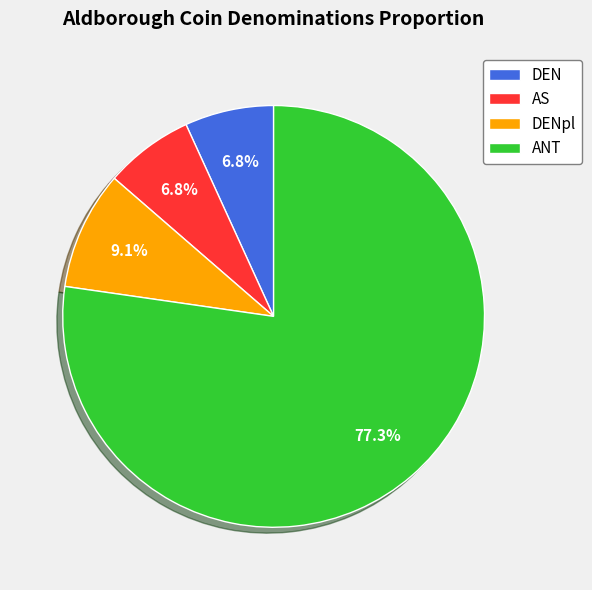

How many slices are in this pie chart?

4